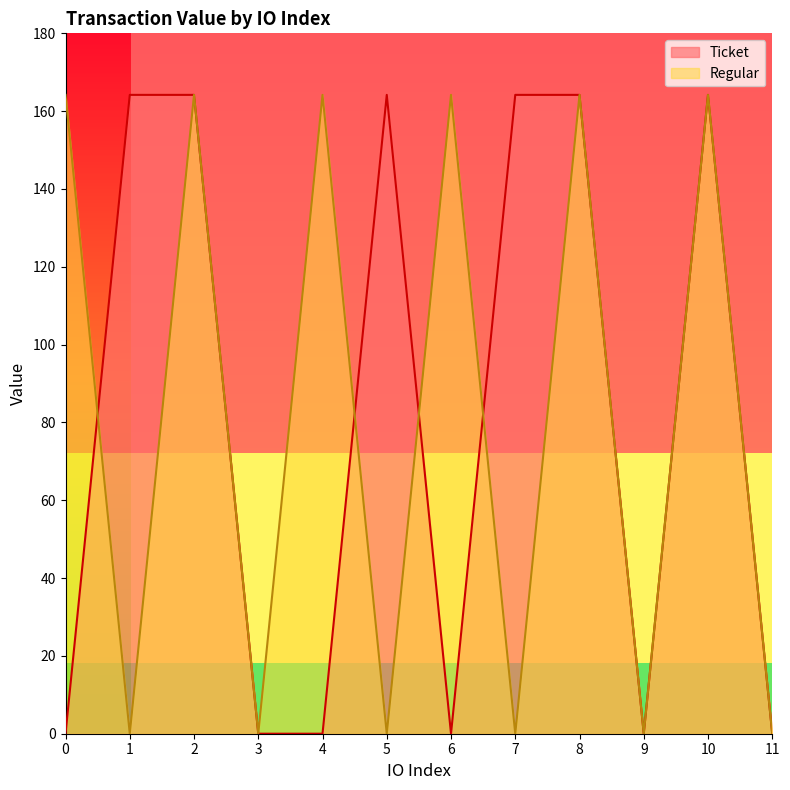

What is the sum of the Regular values at 0 and 9?

164.2